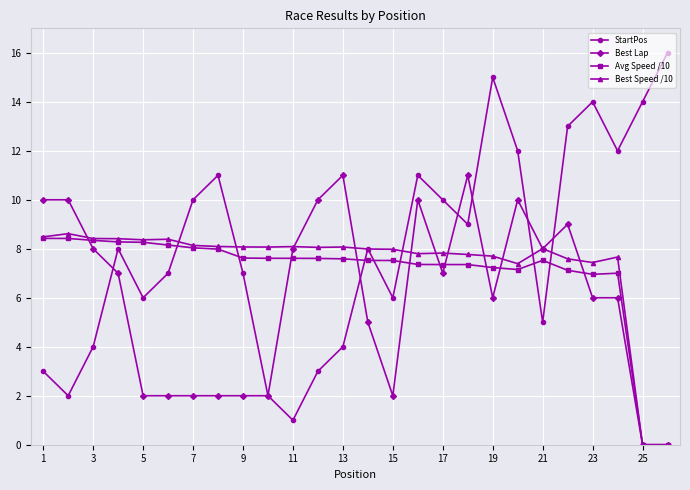

Which series has the largest range (max minus min)?

StartPos